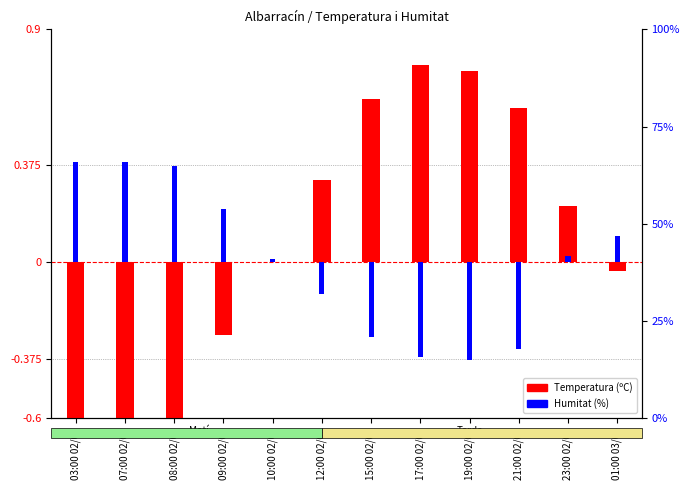

Reading left to right, what are all the values shown in this chart?

Temperatura (ºC): -0.7	-0.7	-0.7	-0.3	0.0	0.3	0.6	0.8	0.7	0.6	0.2	-0.0
Humitat (%): 0.4	0.4	0.4	0.2	0.0	-0.1	-0.3	-0.4	-0.4	-0.3	0.0	0.1